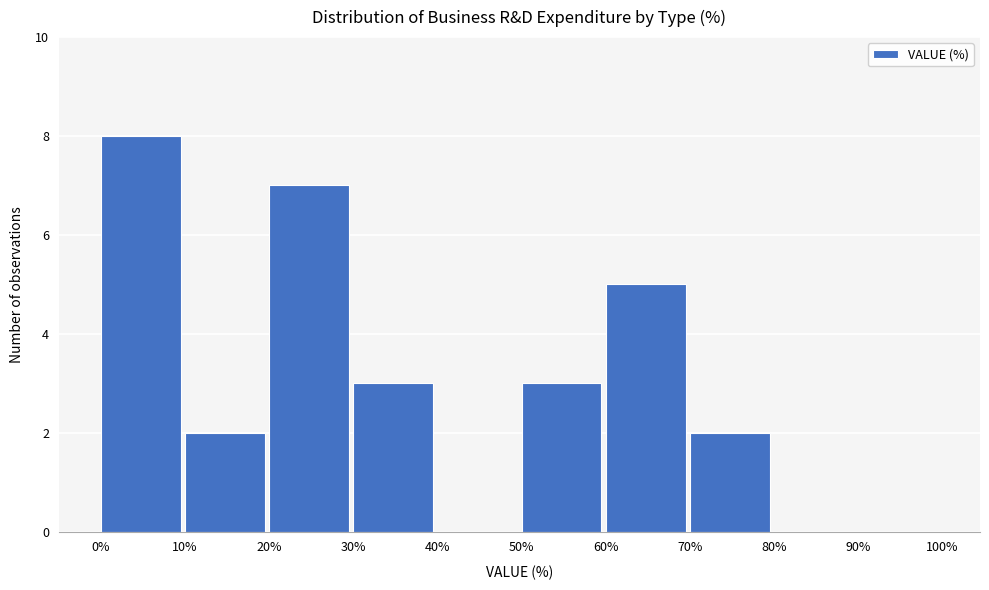

Reading left to right, list every bar in this chart as the range it spans on the x-axis followed by its height. The values are not printed on the chart, so give them approximately, as read against the axis.

0% to 10%: 8
10% to 20%: 2
20% to 30%: 7
30% to 40%: 3
40% to 50%: 0
50% to 60%: 3
60% to 70%: 5
70% to 80%: 2
80% to 90%: 0
90% to 100%: 0